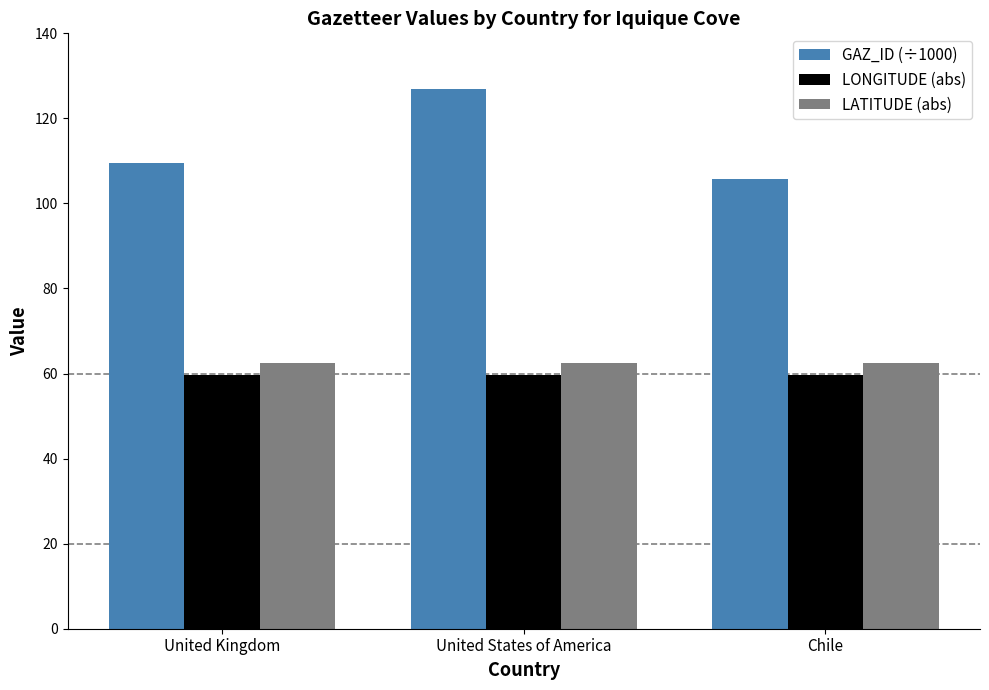

The value of LONGITUDE (abs) at United States of America is 16.9. True or false?

False